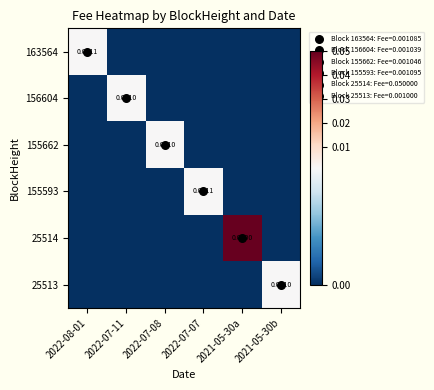

Count the 155662 values in the range 0 to 1.

6